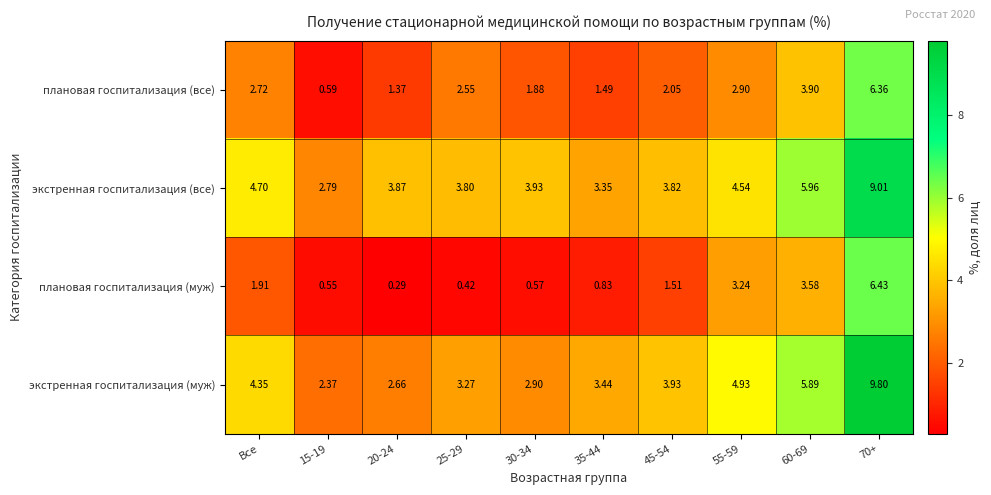

Rank the series at 70+ from lowest to highest value.

плановая госпитализация (все), плановая госпитализация (муж), экстренная госпитализация (все), экстренная госпитализация (муж)